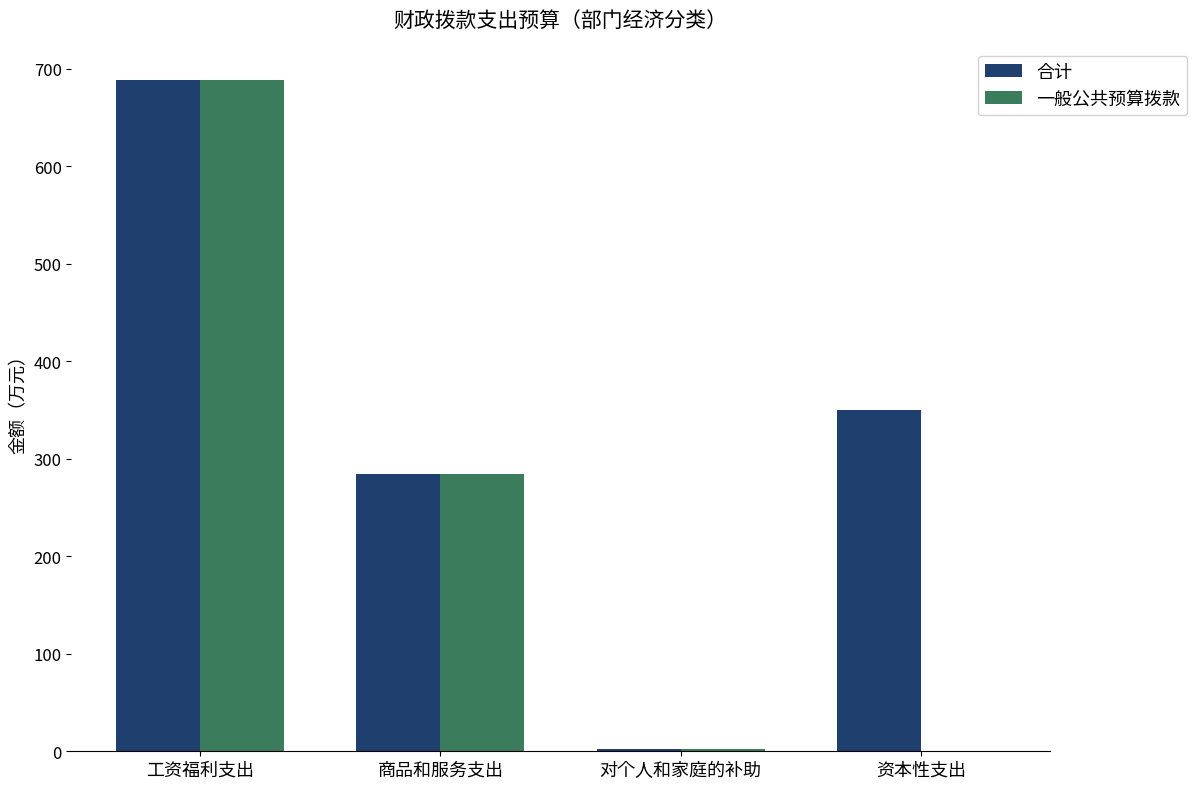

Is it true that 合计 equals 107.5 at 商品和服务支出?

False